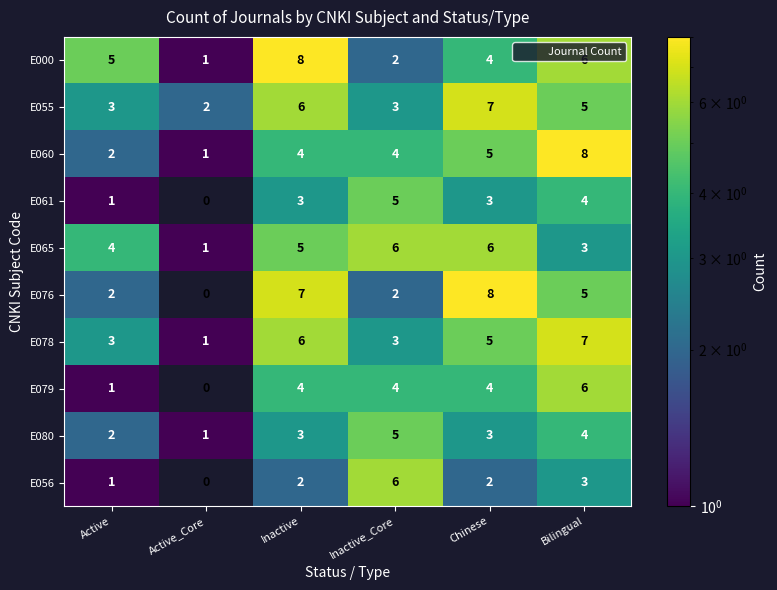

At which category is the sum across all series the highest?

Bilingual